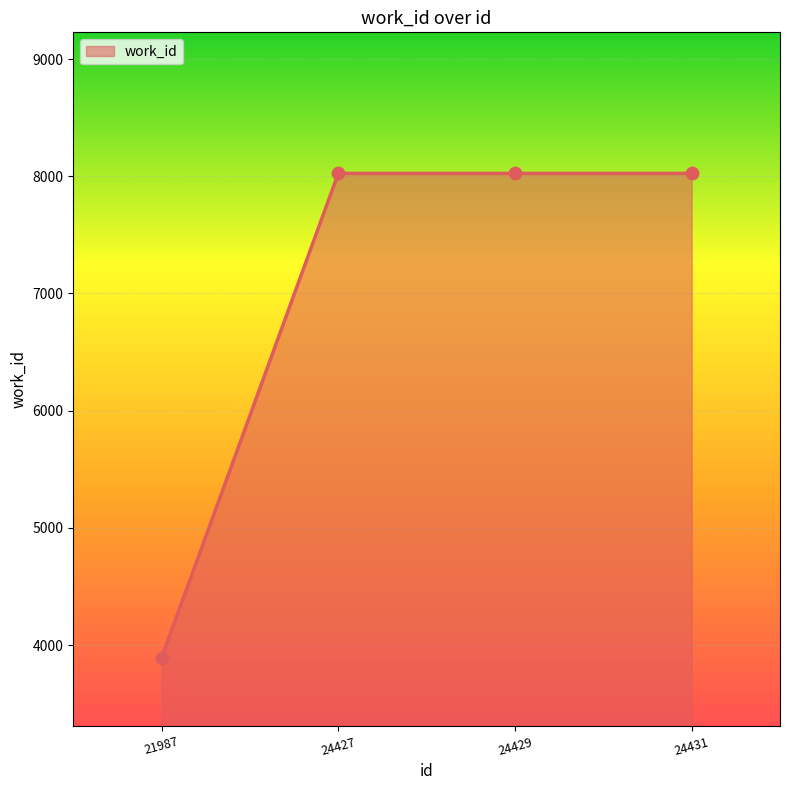

What is the ratio of the value at 21987 to the value at 24429?

0.5